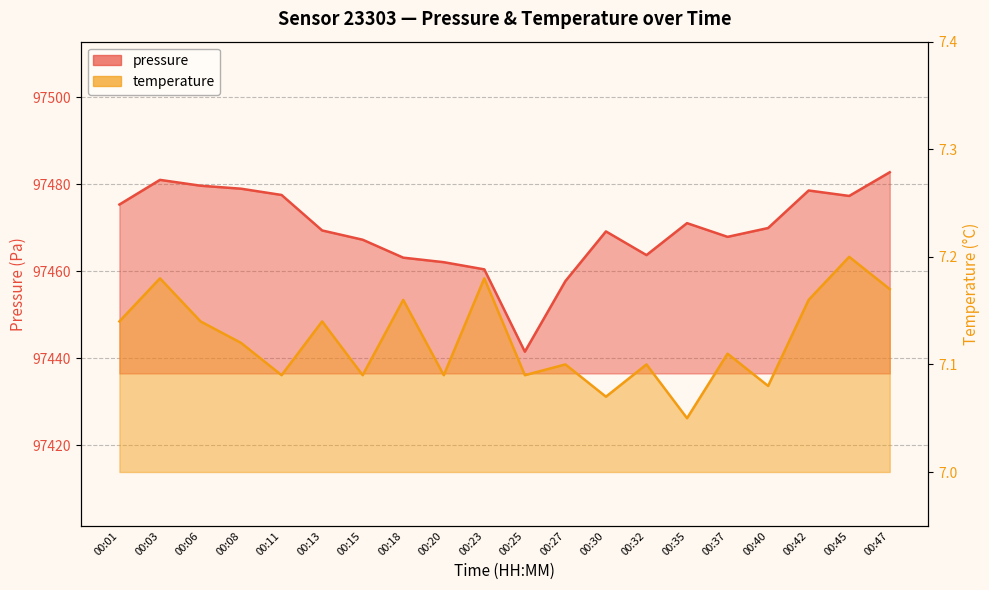

What is the value of the temperature point at the 2nd from the left?

7.2